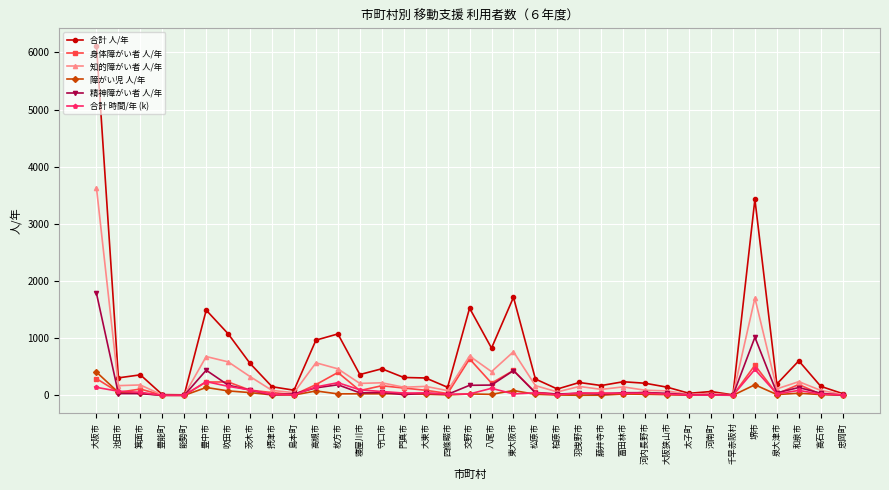

What are all the series names shown in the legend?

合計 人/年, 身体障がい者 人/年, 知的障がい者 人/年, 障がい児 人/年, 精神障がい者 人/年, 合計 時間/年 (k)